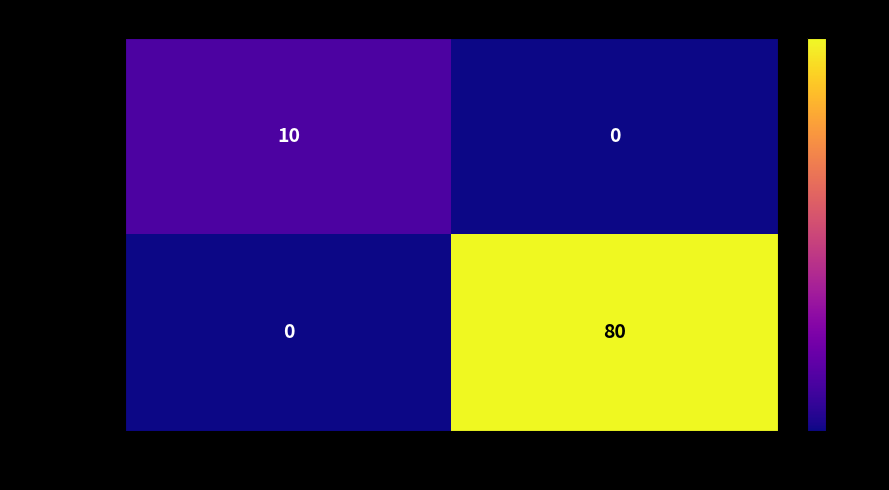

What is the sum of all 5cdf7a6143… values?

10